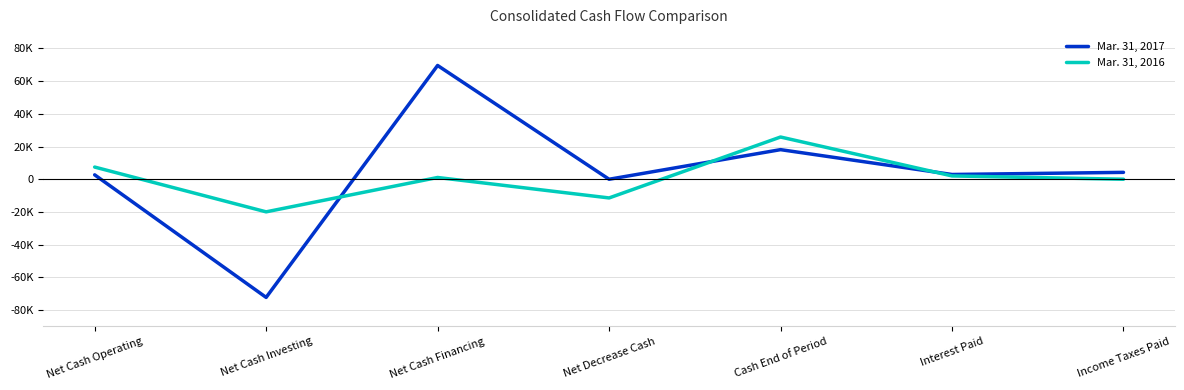

What is the average value of the Mar. 31, 2016 series?

705